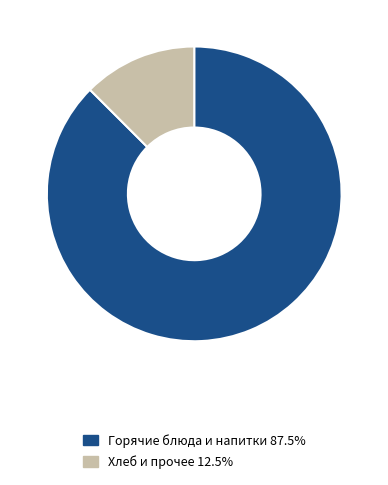

What is the ratio of the value at Горячие блюда и напитки 87.5% to the value at Хлеб и прочее 12.5%?

7.0